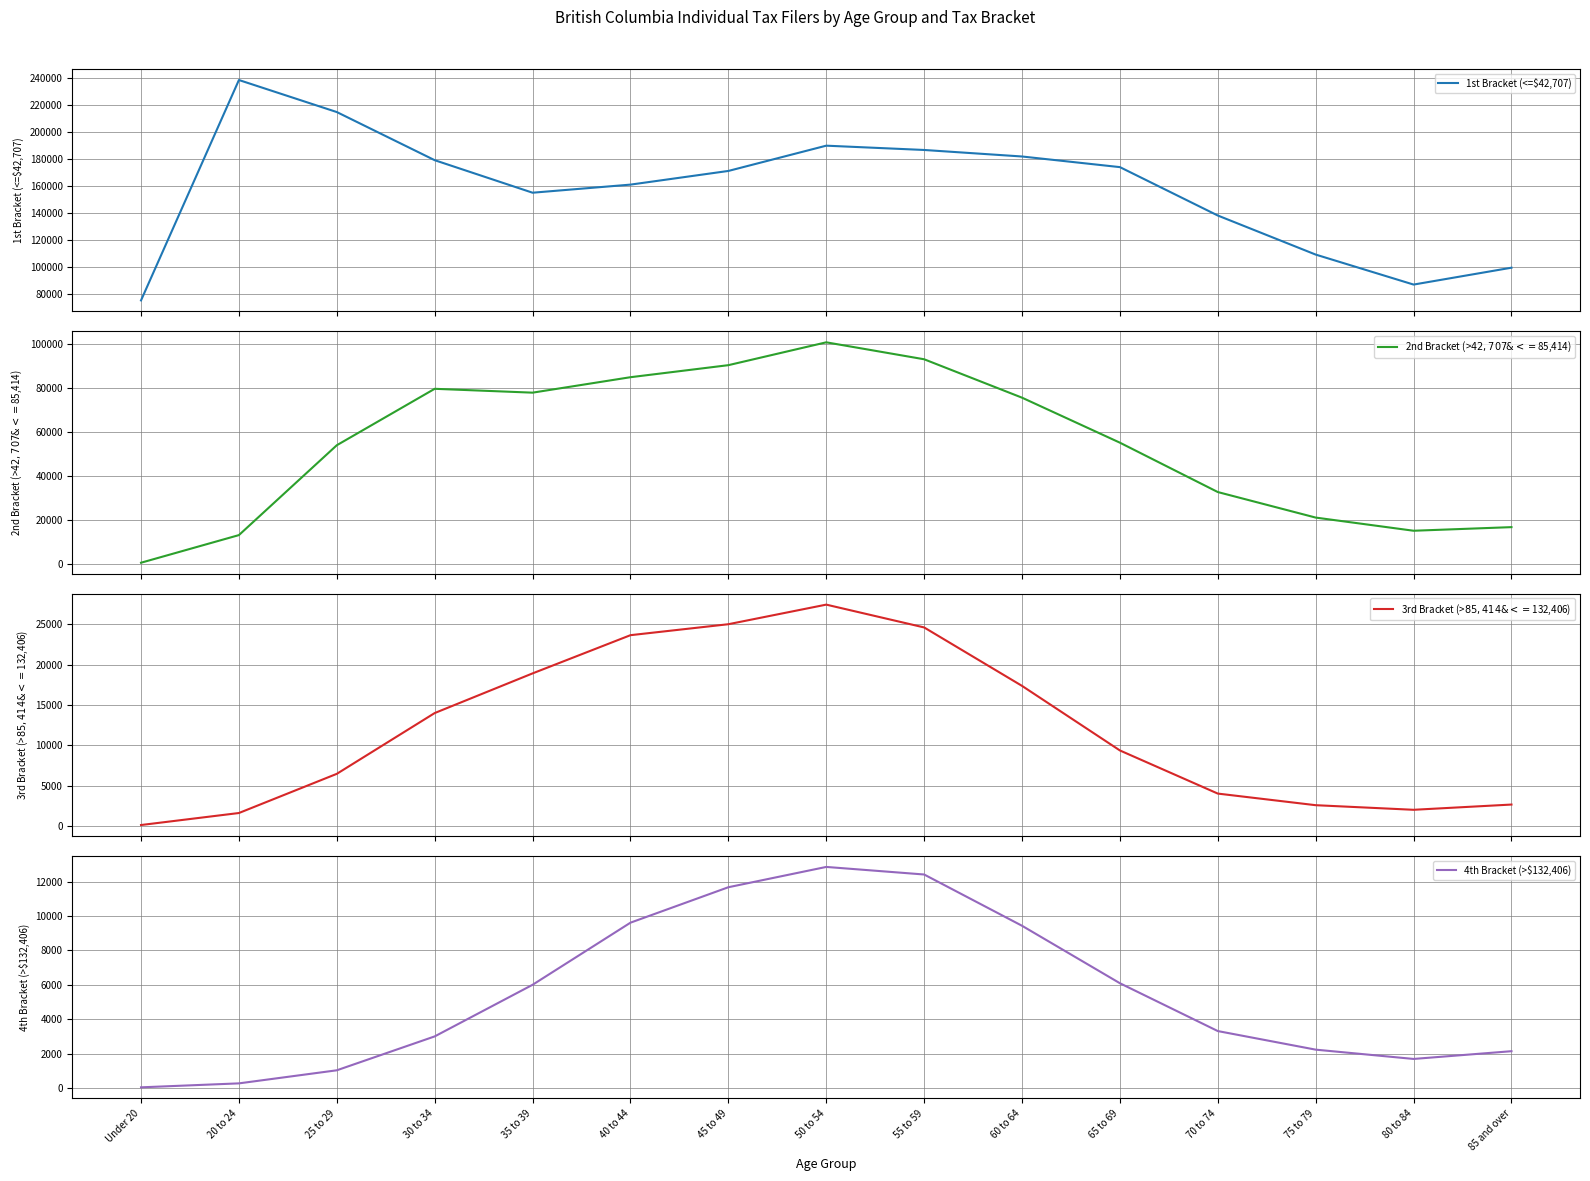

How many series are shown in this chart?

4